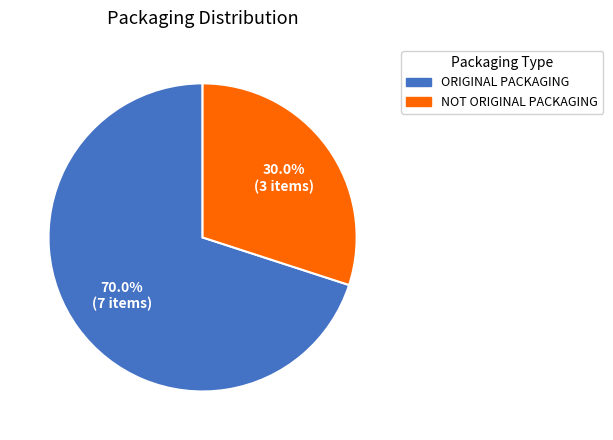

Is there any slice that represents more than half of the pie?

Yes